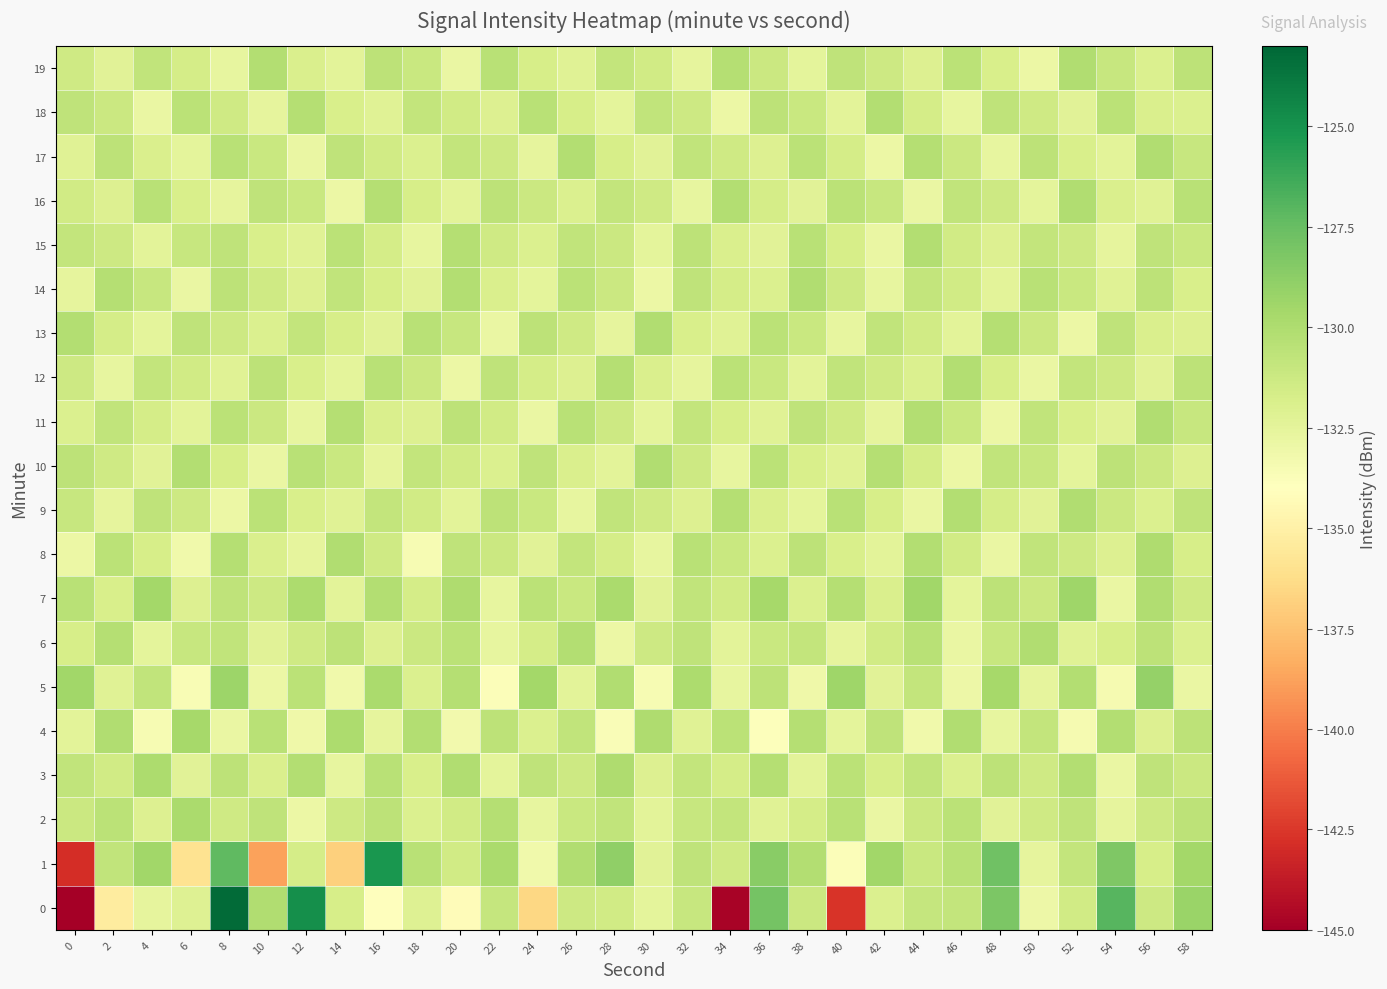

What is the minimum value shown in the chart?

-224.8